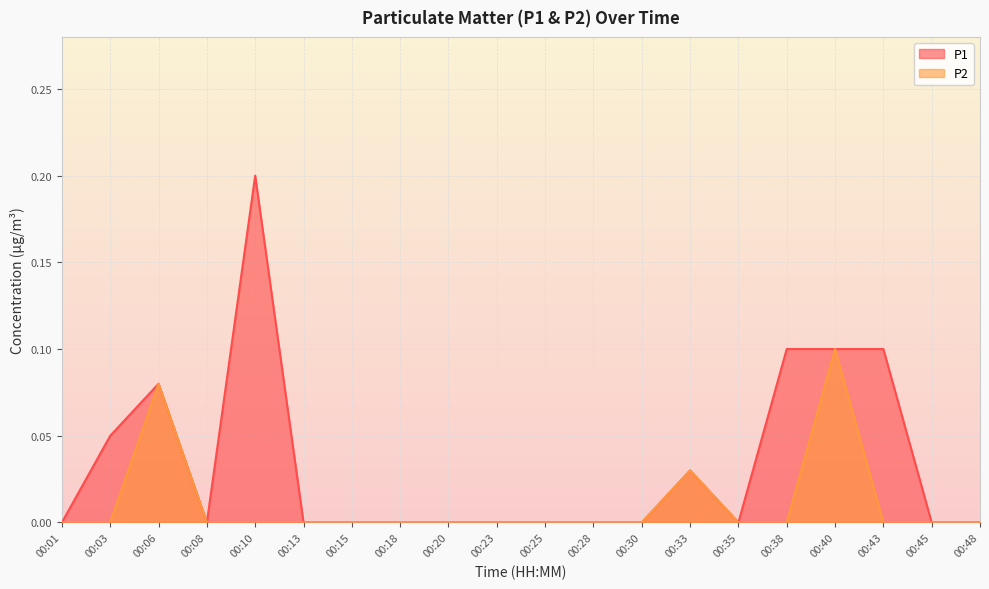

At which category does P1 reach its first local peak?

00:06